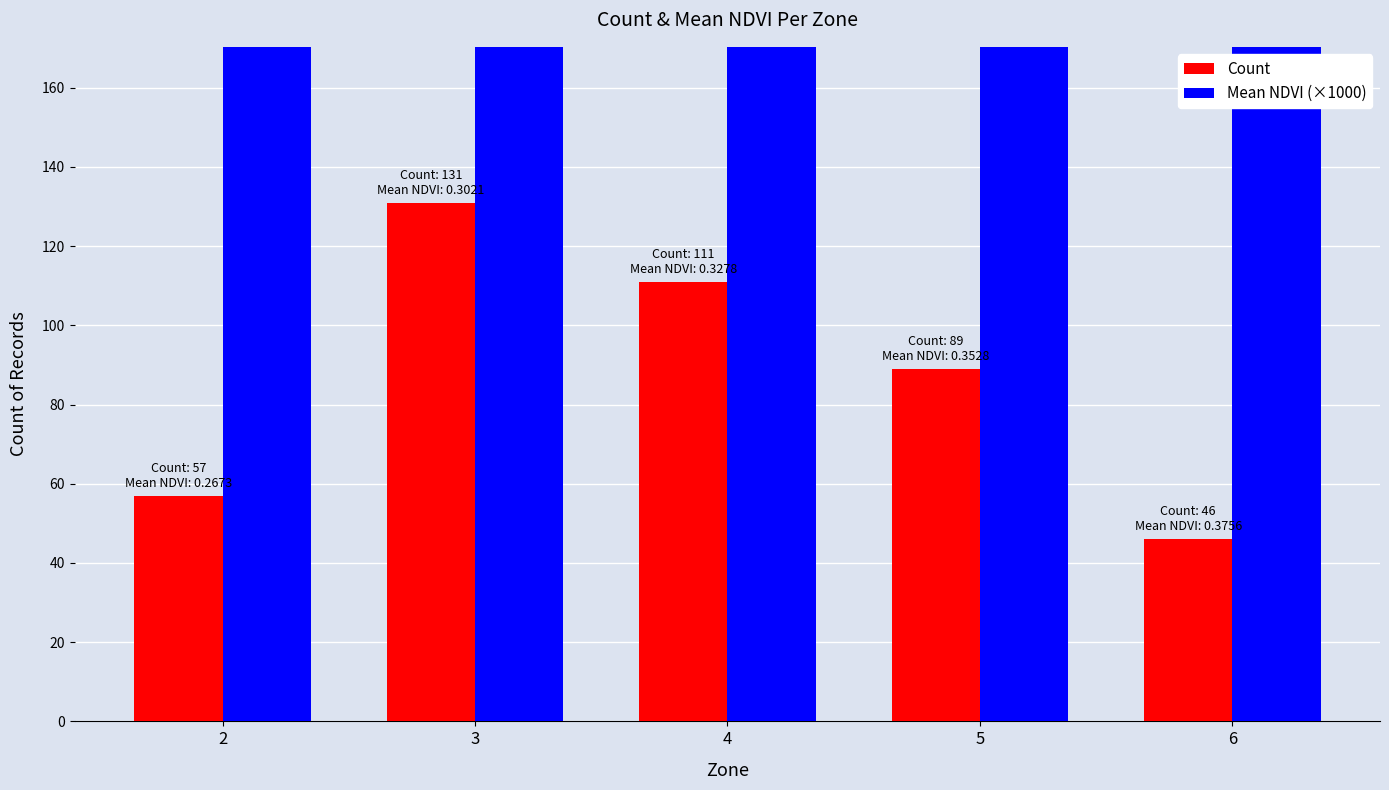

What is the sum of all Count values?

434.0